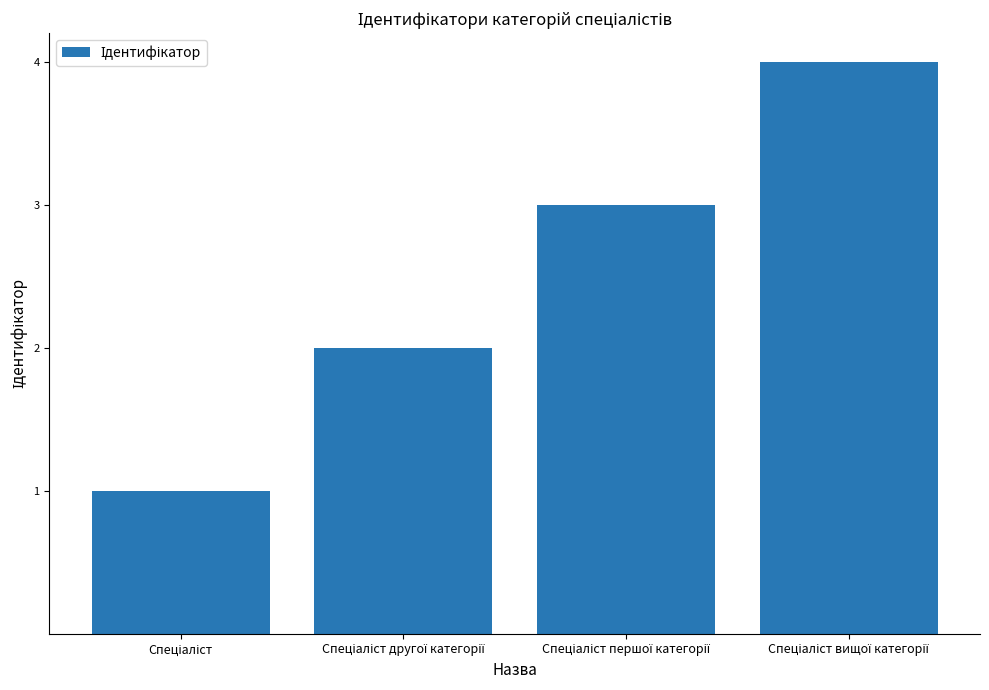

What is the maximum value shown in the chart?

4